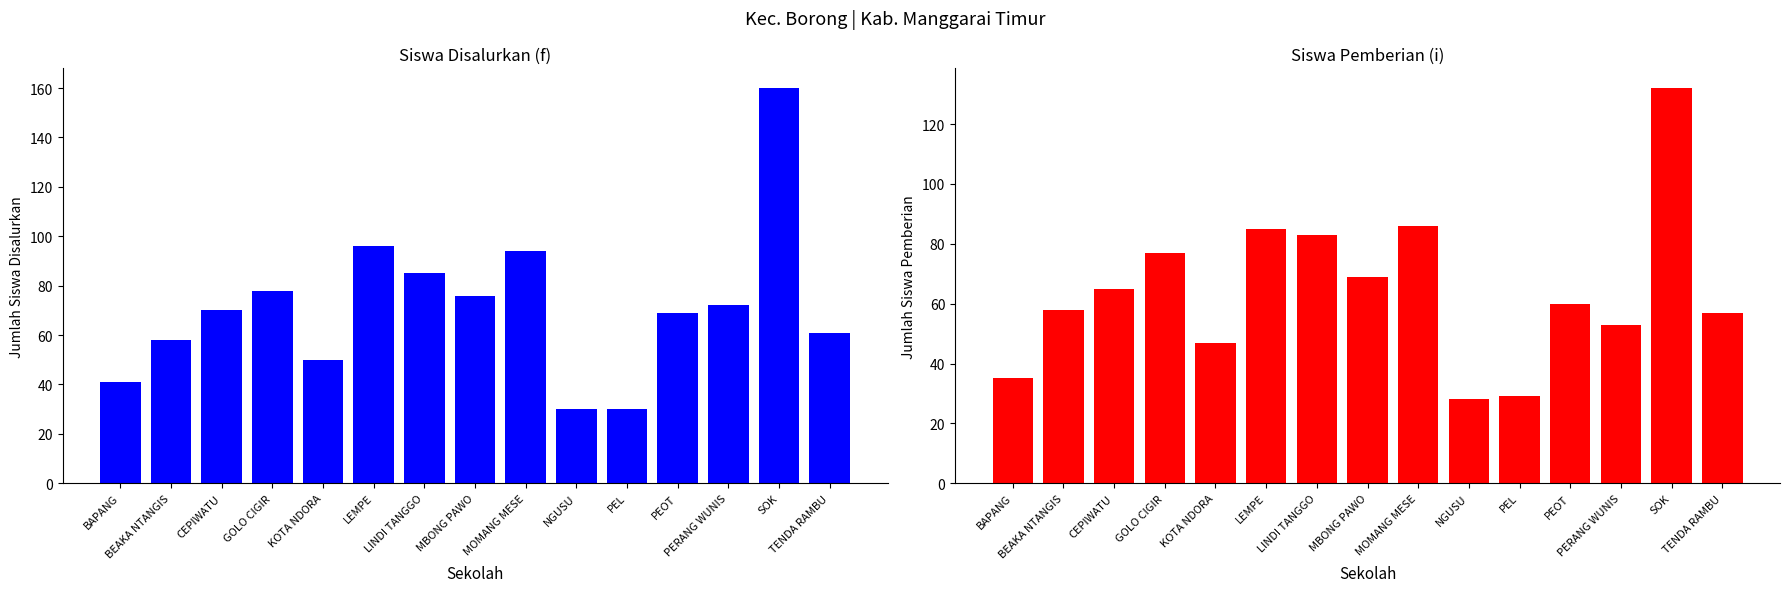

Reading left to right, extract all data points from this chart.

Siswa Disalurkan: 41	58	70	78	50	96	85	76	94	30	30	69	72	160	61
Siswa Pemberian: 35	58	65	77	47	85	83	69	86	28	29	60	53	132	57